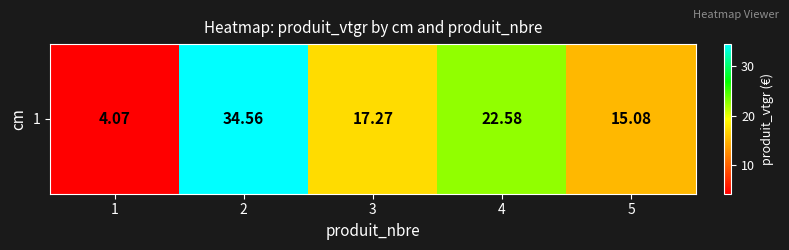

Reading left to right, what are all the values shown in this chart?

4.1	34.6	17.3	22.6	15.1